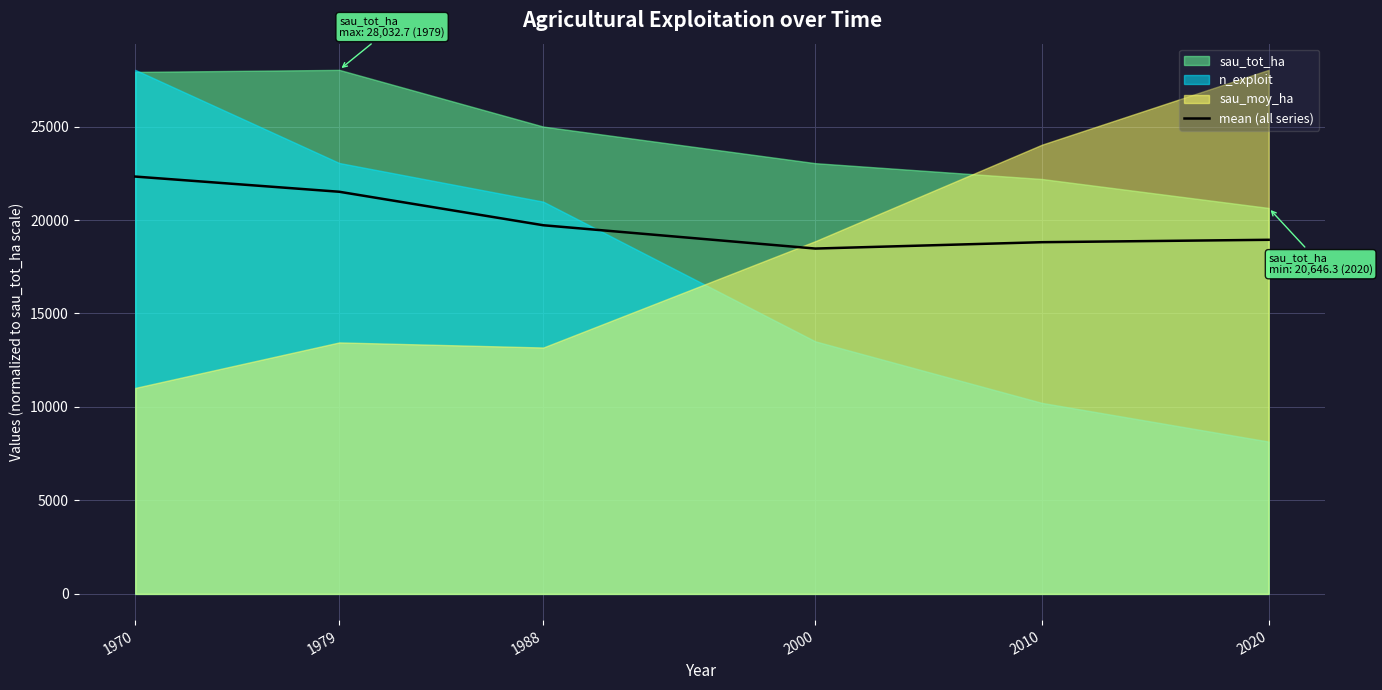

How many interior local valleys (lower than both neighbors) does the data have?

1